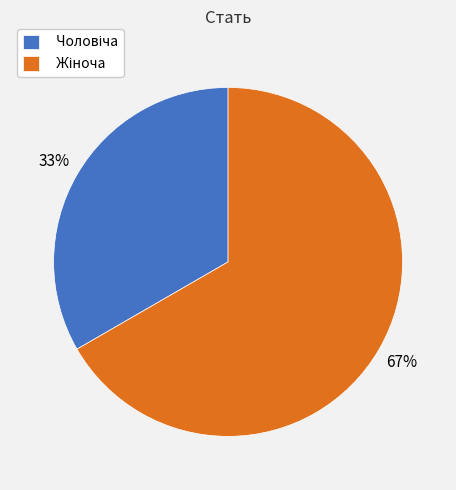

Count the number of slices in the pie.

2